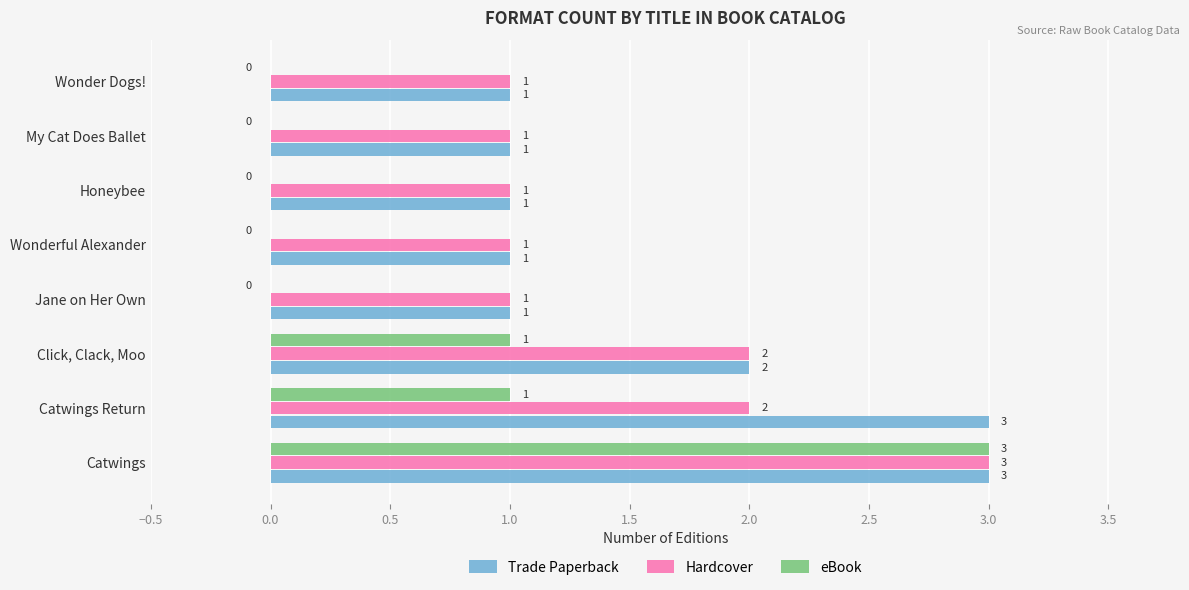

What is the average value of the eBook series?

1